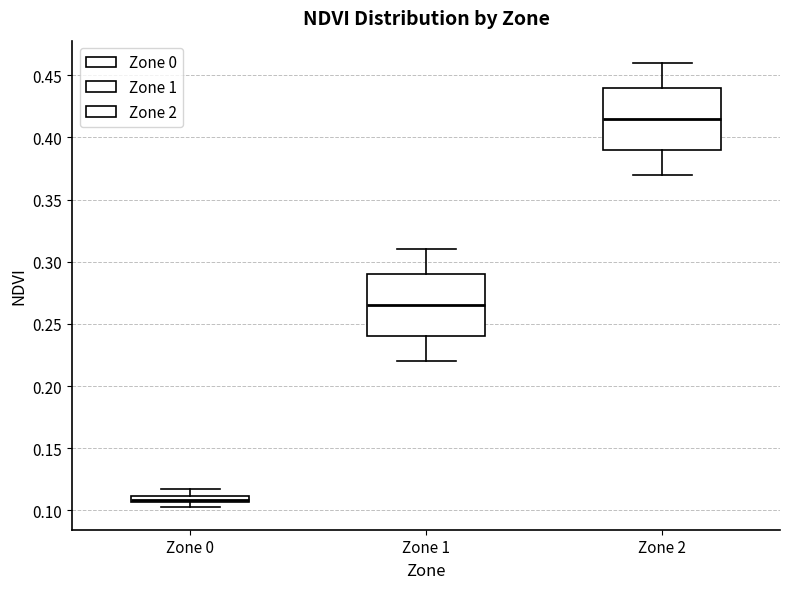

Which box has the lowest median line?

Zone 0